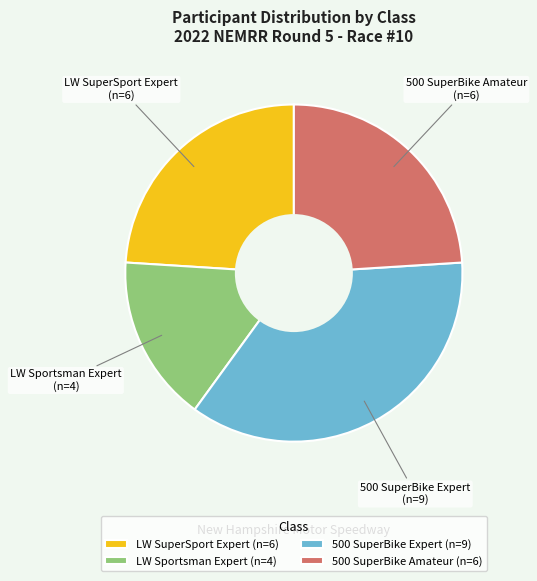

How many segments does this pie chart have?

4